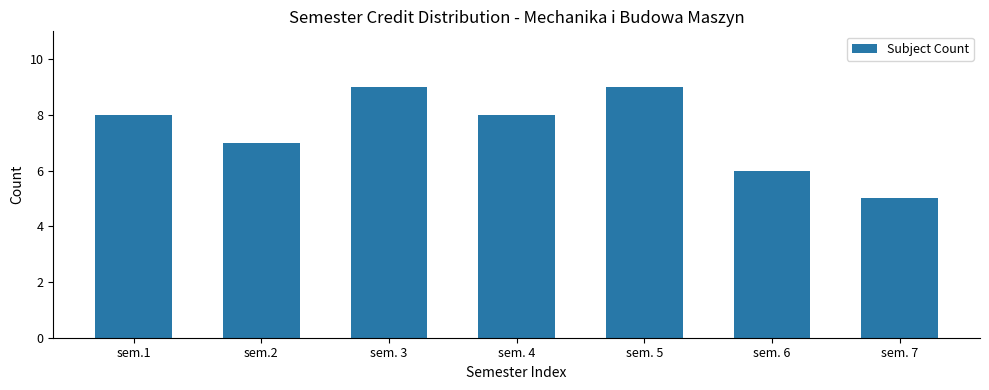

What is the value of the 2nd bar from the left?

7